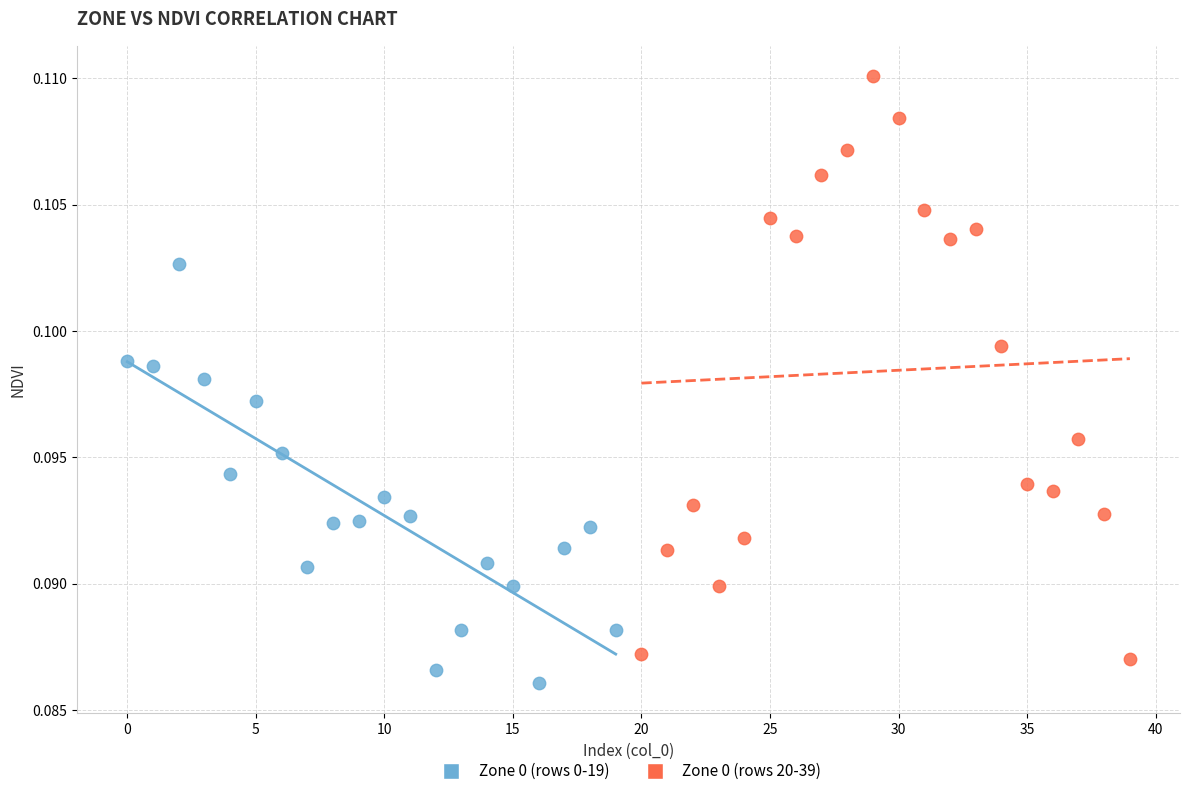

Which series has the largest Y range (max minus min)?

Zone 0 (rows 20-39)